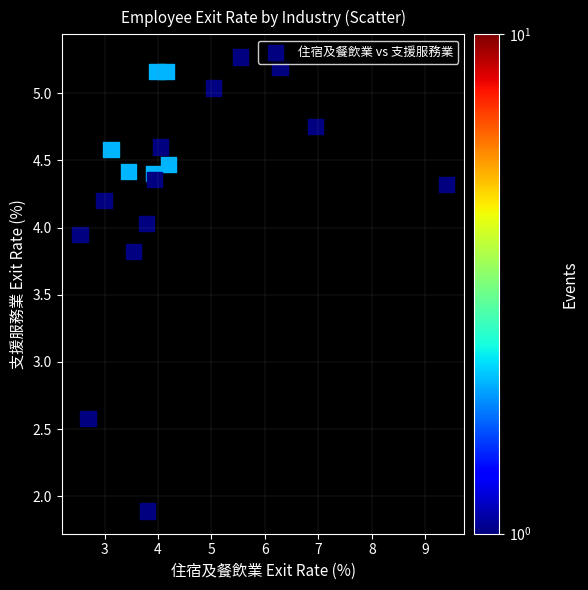

What Y value in the scatter plot is closest to 3?

2.6